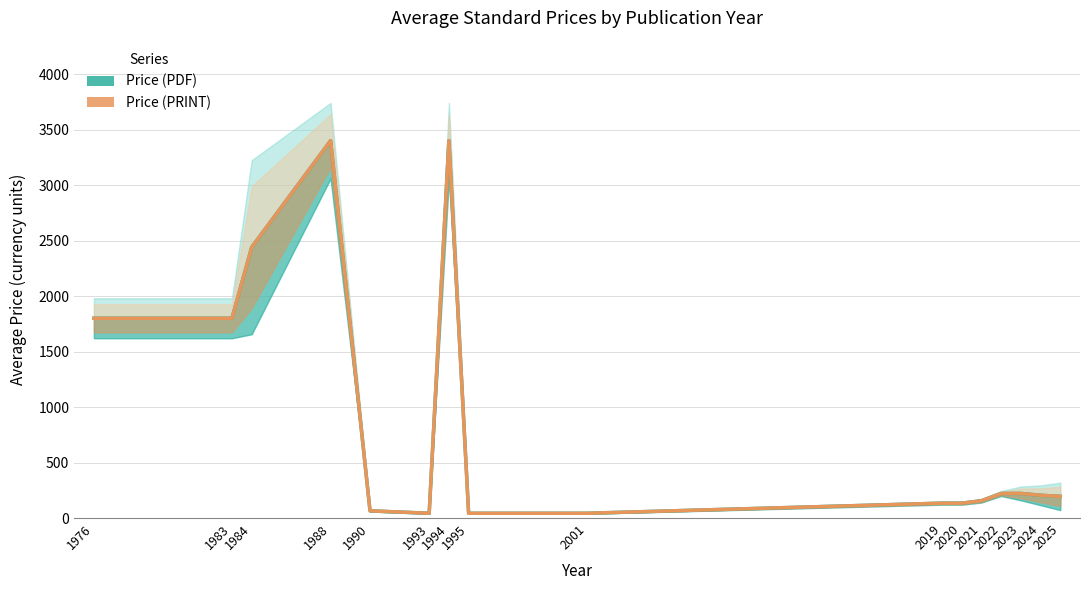

What is the approximate value of Price (PDF) at 1984?

2440.0